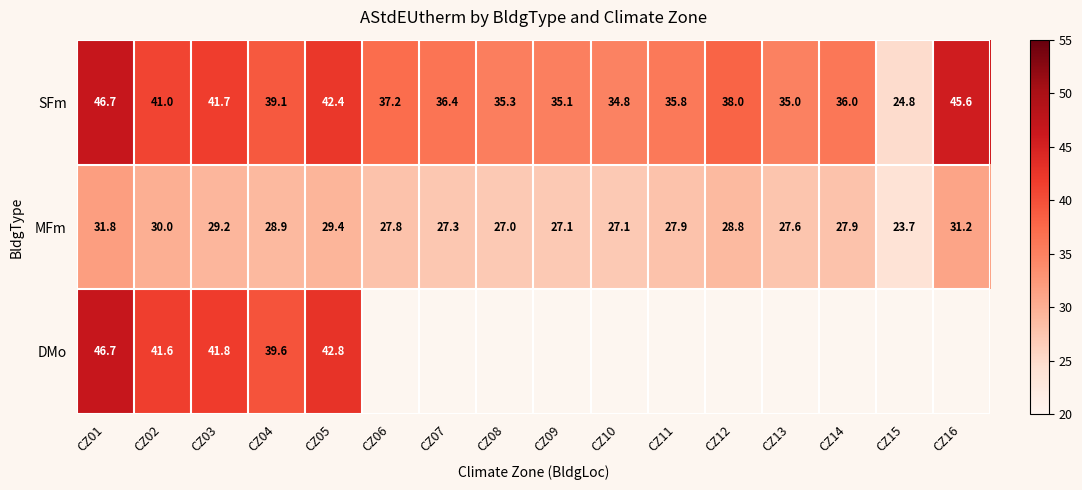

True or false: SFm has a value of 23.3 at CZ12.

False